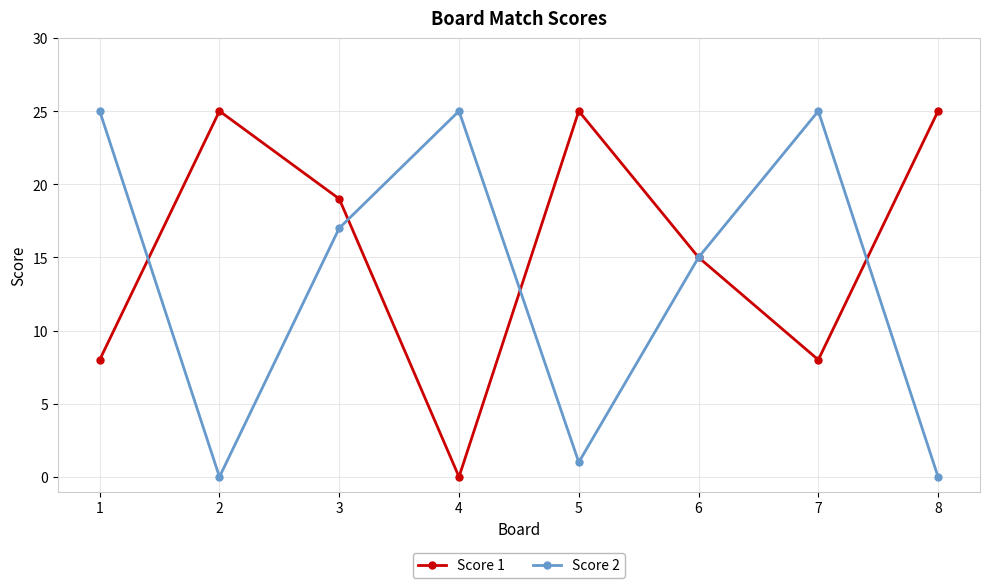

Where is the first local maximum for Score 1?

2